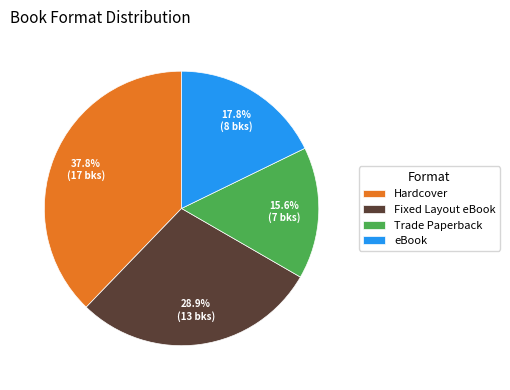

How many slices are in this pie chart?

4